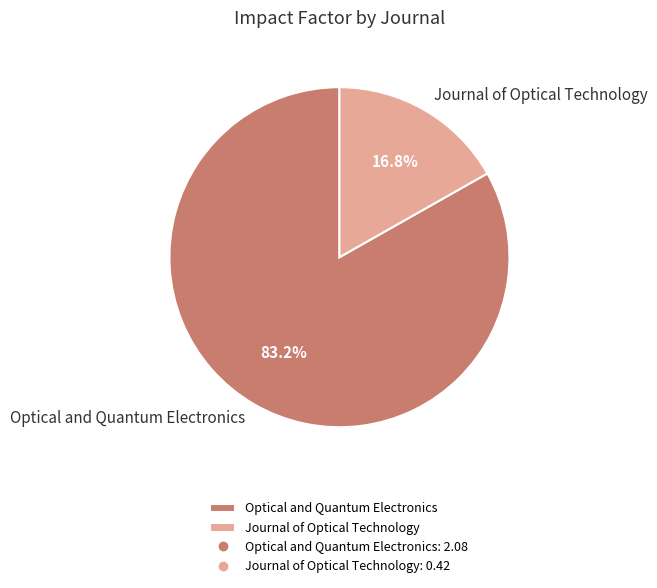

Count the number of slices in the pie.

2